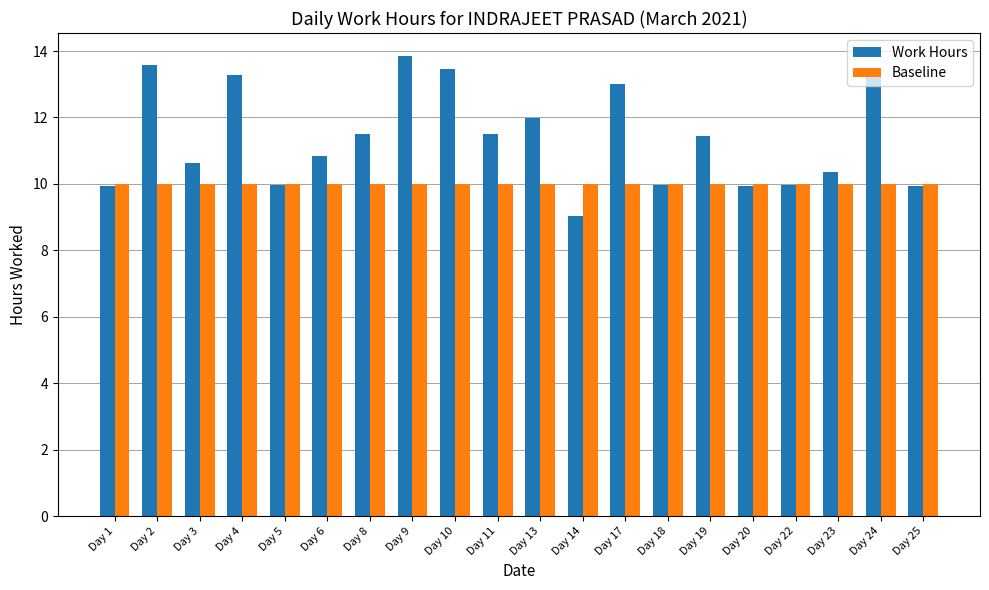

How many data points does each series have?

20